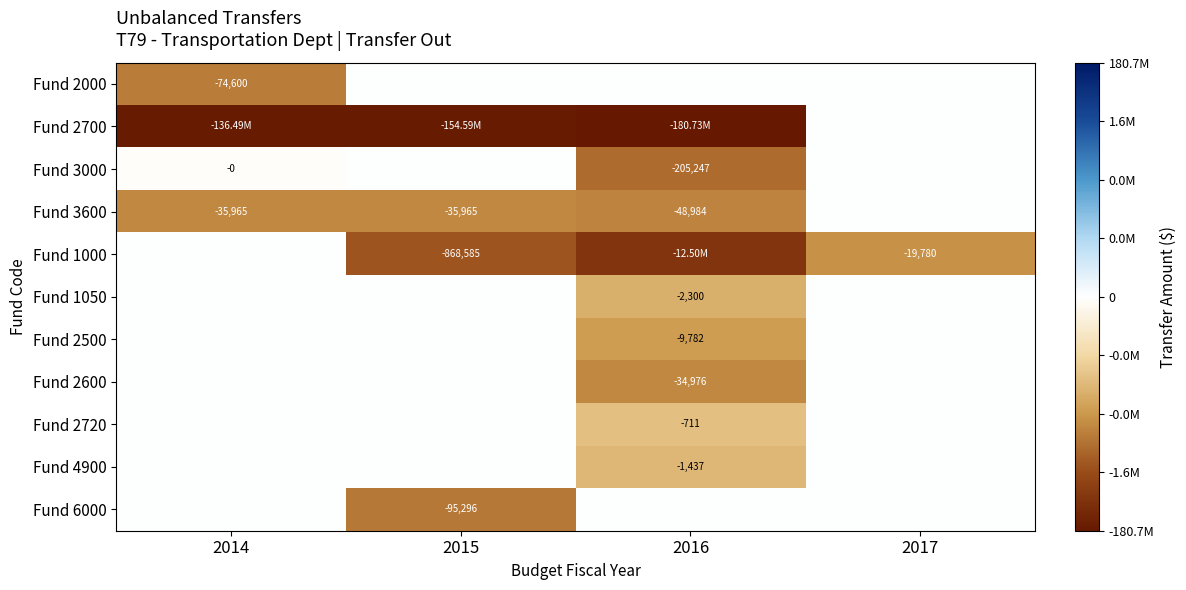

At which category is the sum across all series the highest?

2017